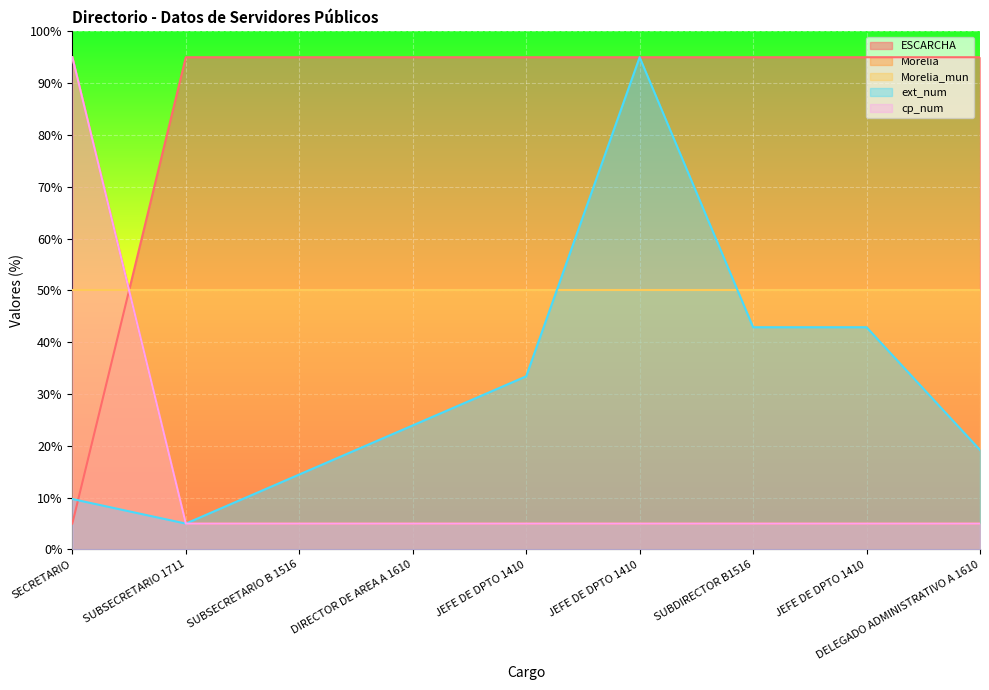

What is the difference between the maximum and minimum values in the cp_num series?

90.0